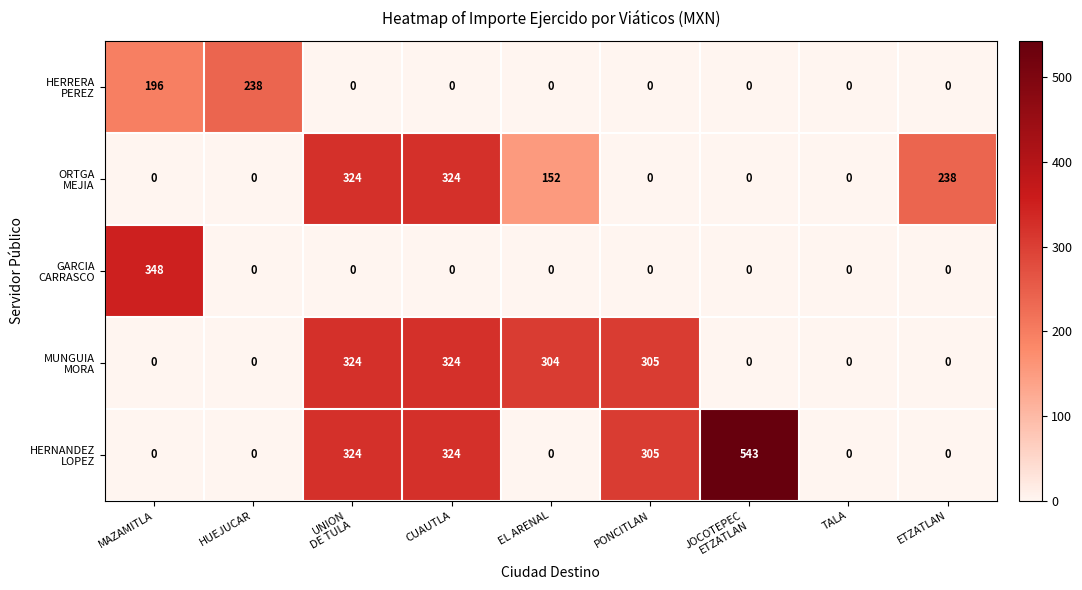

What is the difference between the highest and lowest values at EL ARENAL?

304